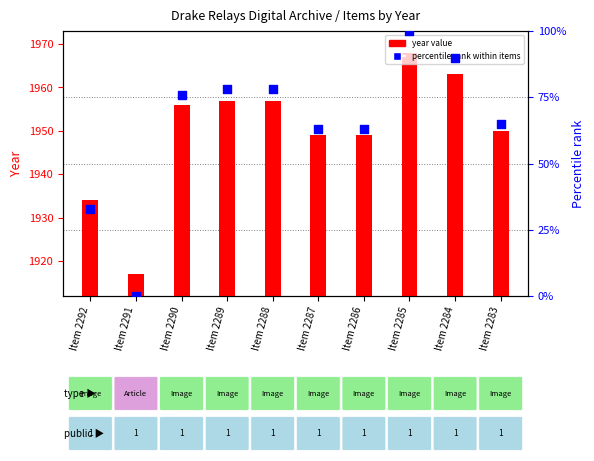

Which series reaches the maximum Y coordinate?

percentile rank within items